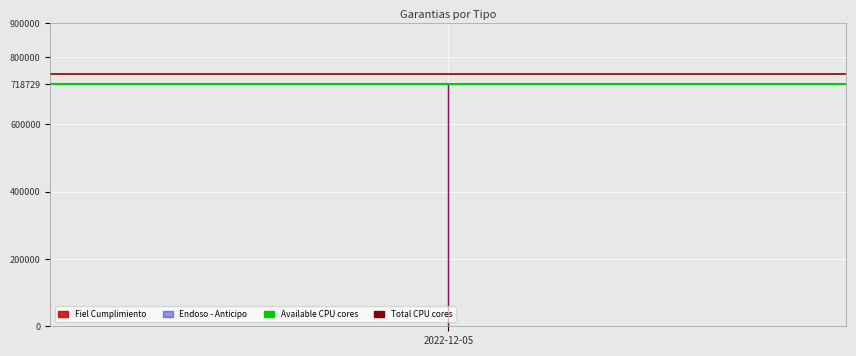

Which series has the largest range (max minus min)?

Available CPU cores